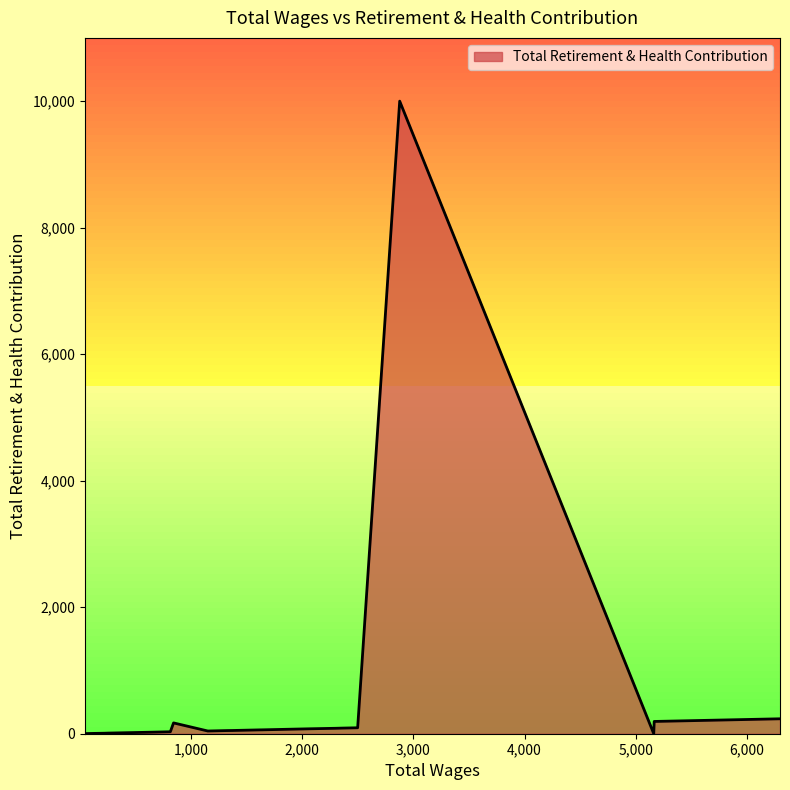

What is the maximum value shown in the chart?

10000